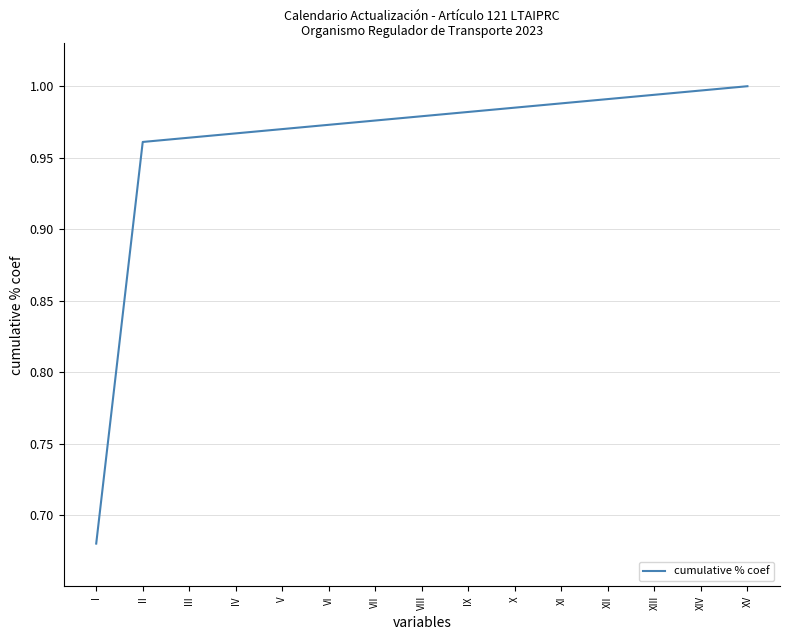

Which label corresponds to the smallest value in the chart?

I